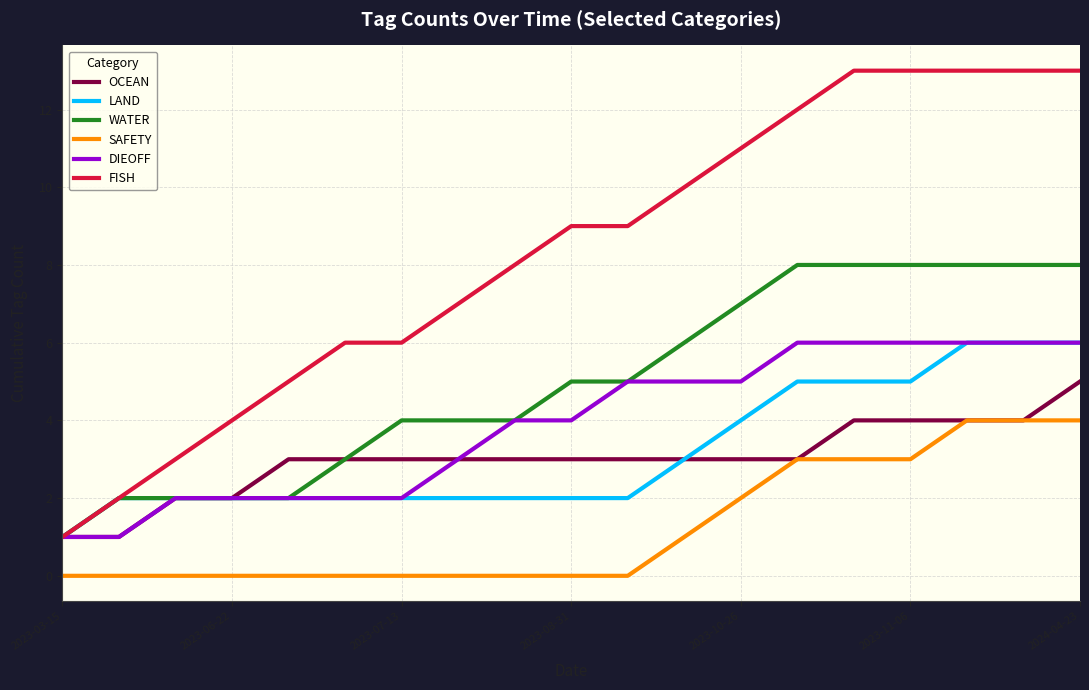

What is the sum of all WATER values?

95